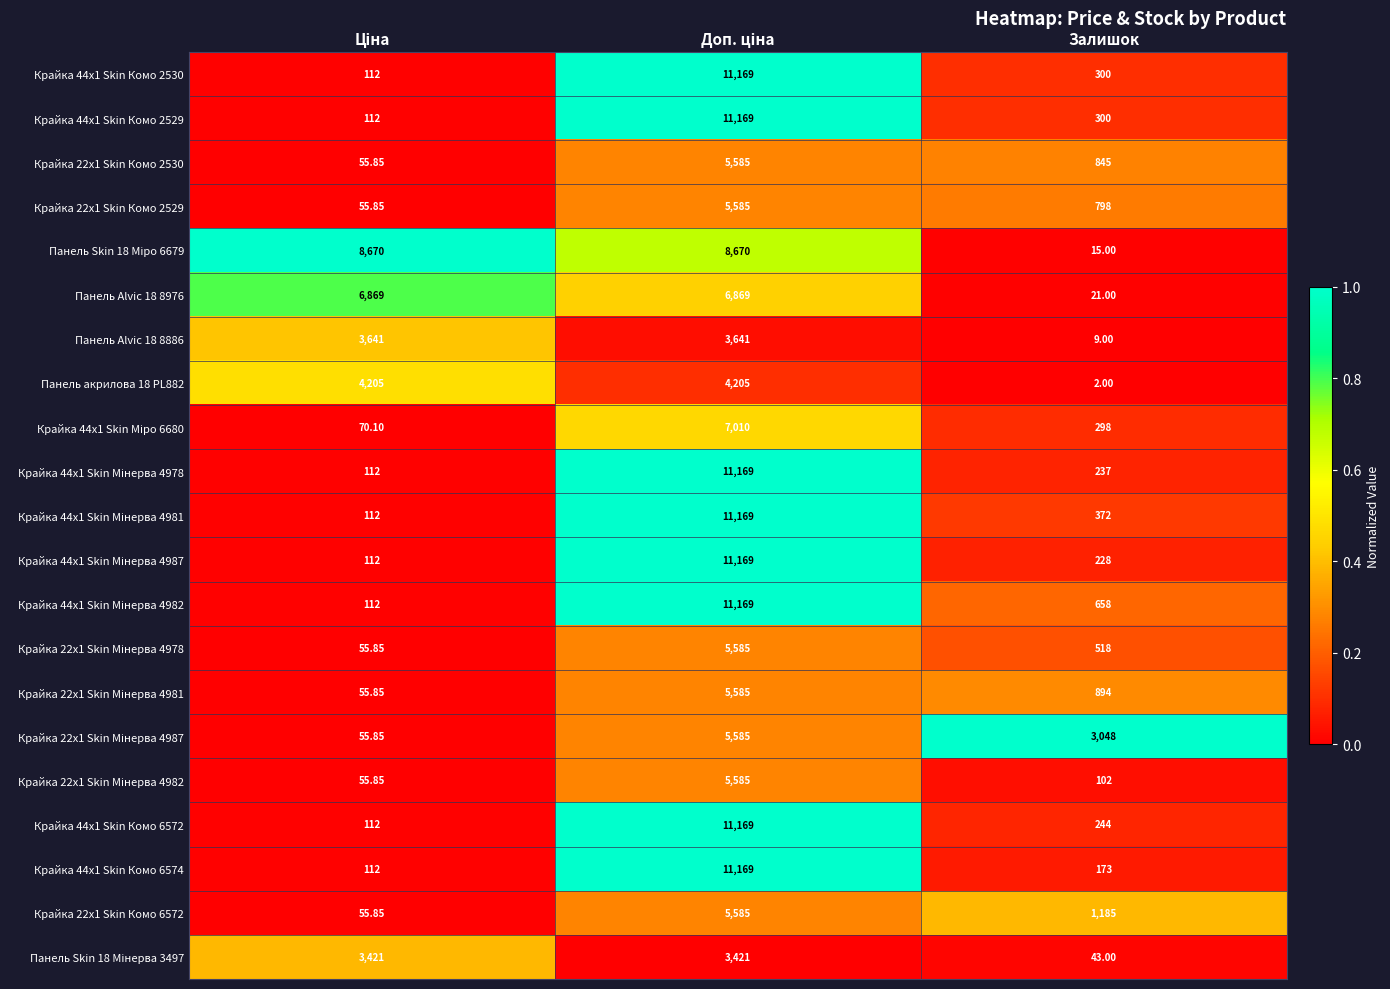

At which category is the sum across all series the highest?

Доп. ціна